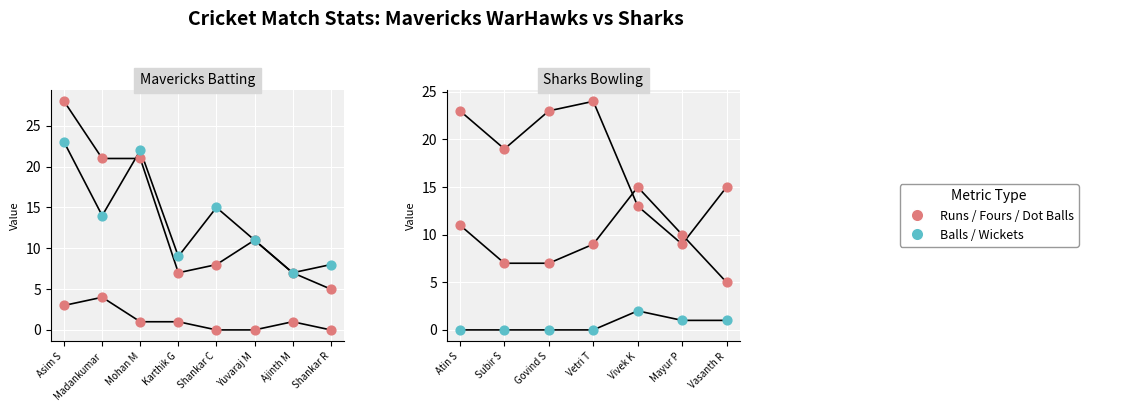

Which series contains the highest Y value?

Runs